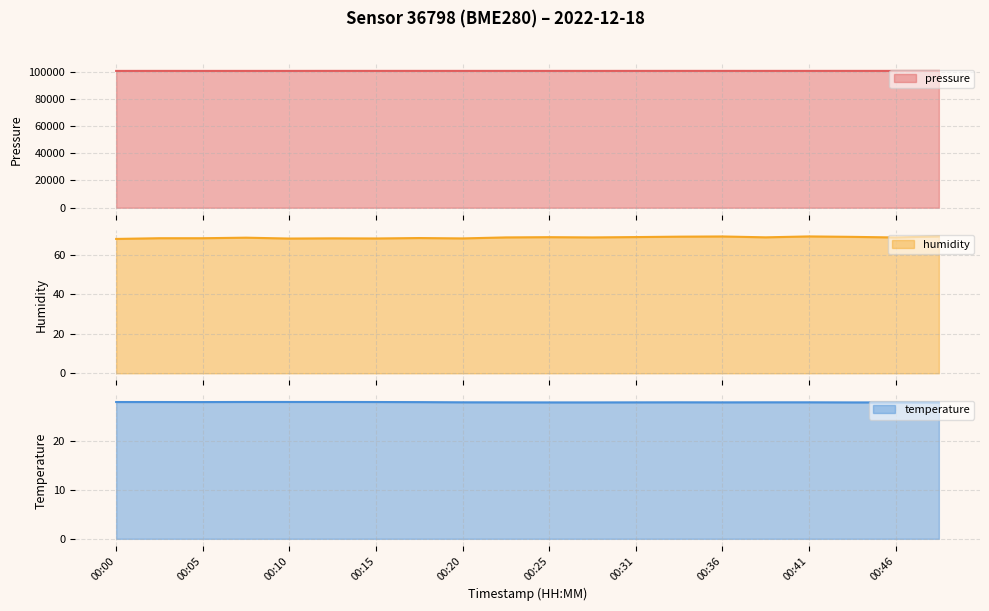

What is the sum of the pressure values at 00:00 and 00:38?

200961.3